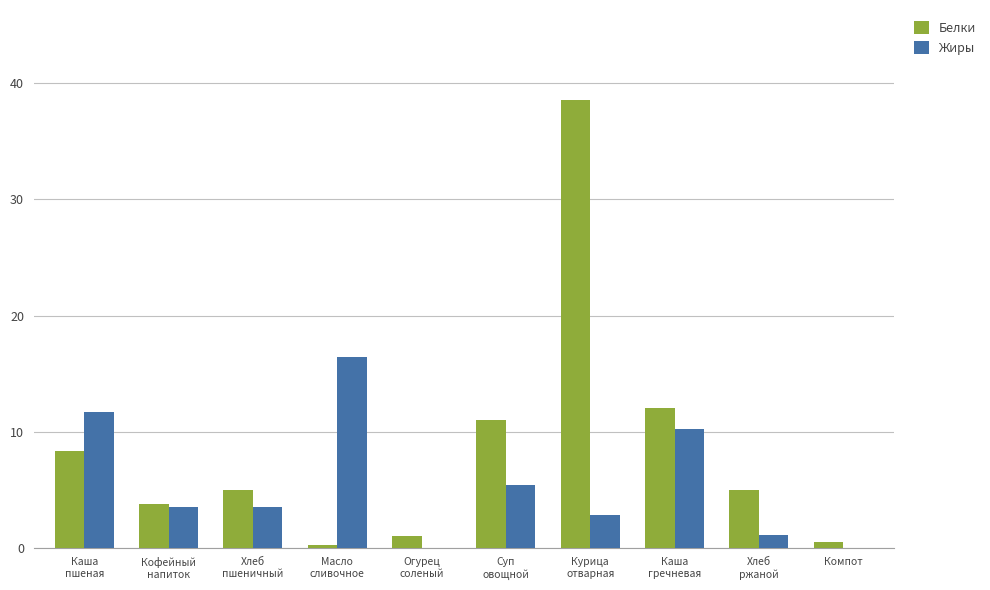

Reading left to right, what are all the values shown in this chart?

Белки: 8.3	3.8	5.0	0.2	1.0	11.0	38.6	12.0	5.0	0.5
Жиры: 11.7	3.5	3.5	16.4	0.0	5.4	2.8	10.2	1.1	0.0